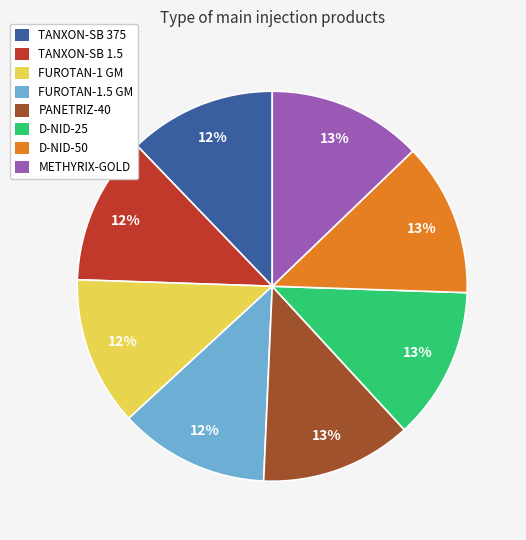

Is the sum of D-NID-25 and PANETRIZ-40 greater than half?

No